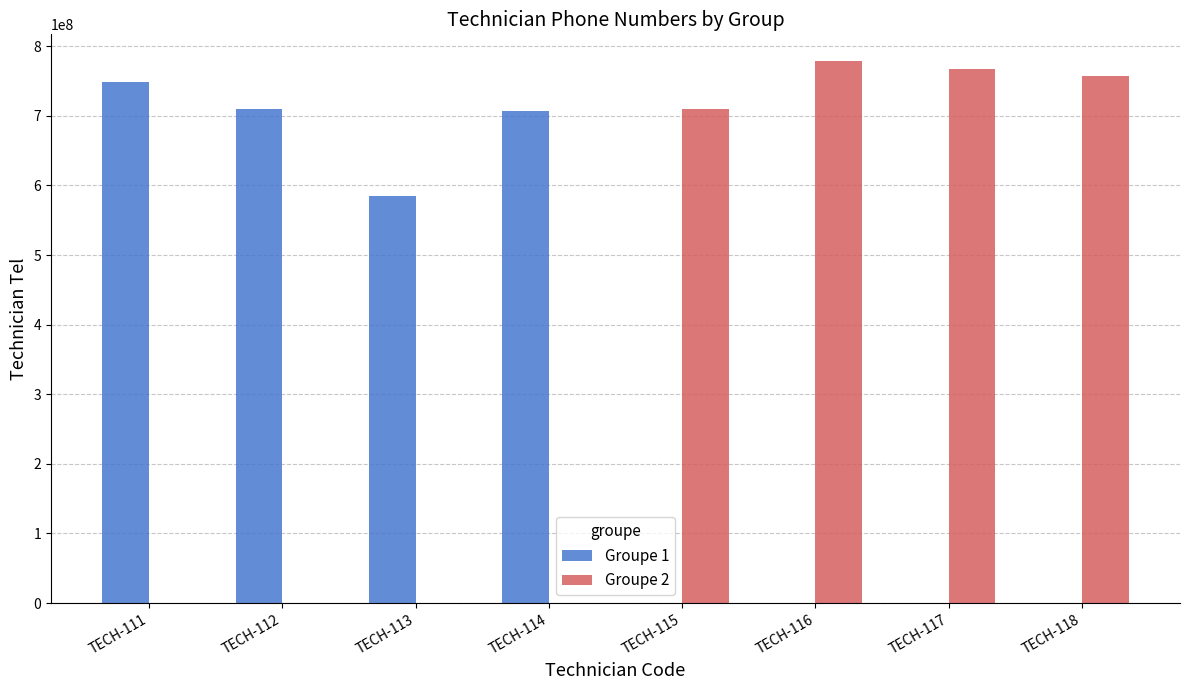

What is the maximum value shown in the chart?

778183169